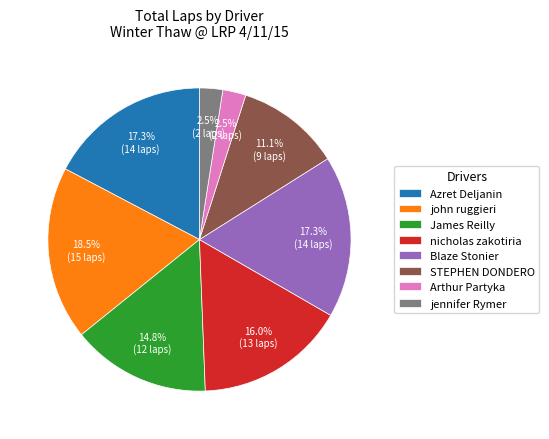

How many slices are in this pie chart?

8